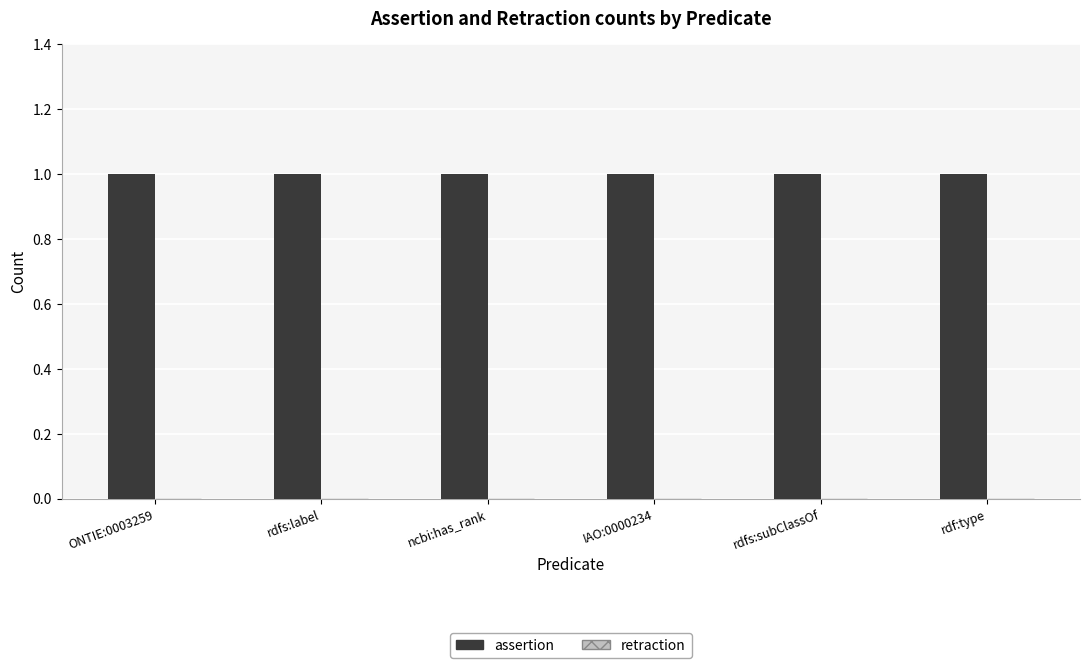

Which series has the largest total across all categories?

assertion